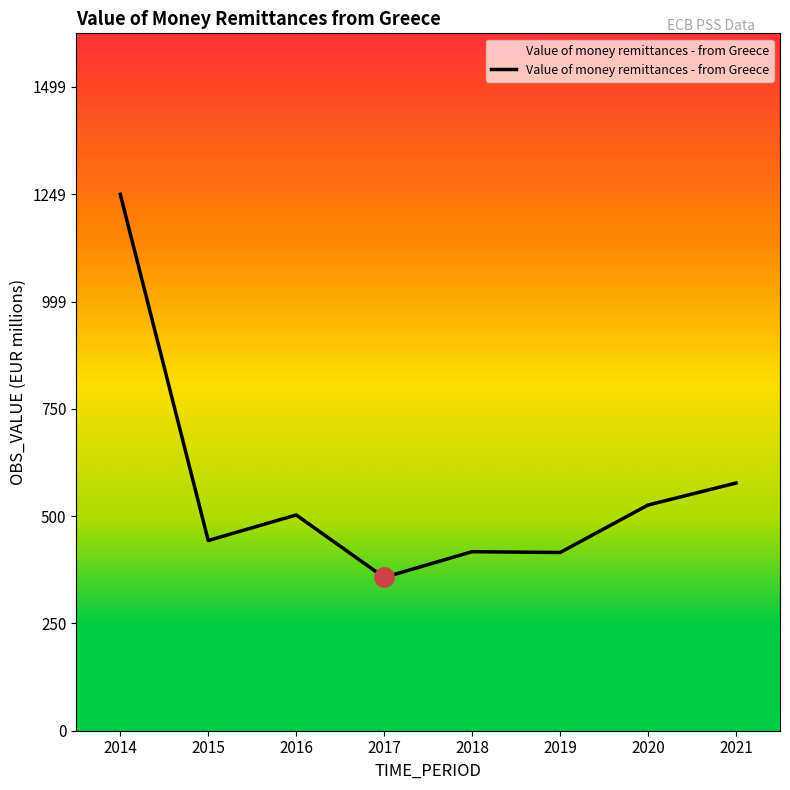

True or false: the data has more than 0 interior local peaks.

True